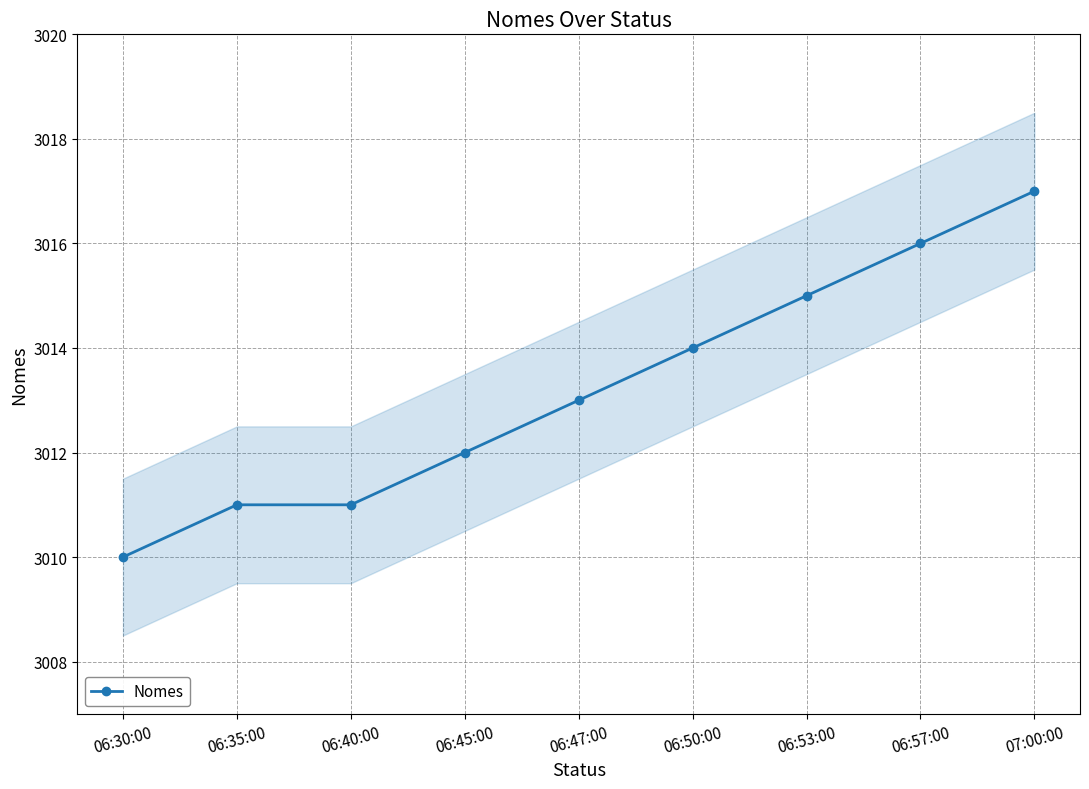

What is the difference between the maximum and minimum values?

7